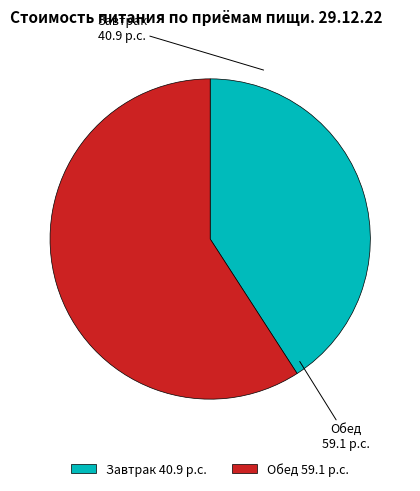

Which category has the smallest portion of the pie?

Завтрак